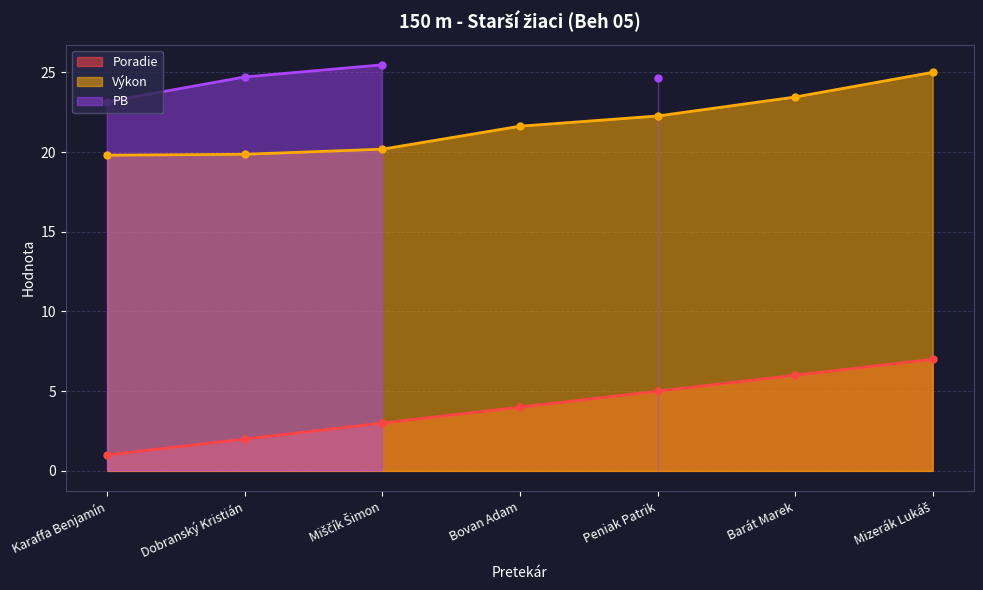

What position from the left is Mizerák Lukáš?

7